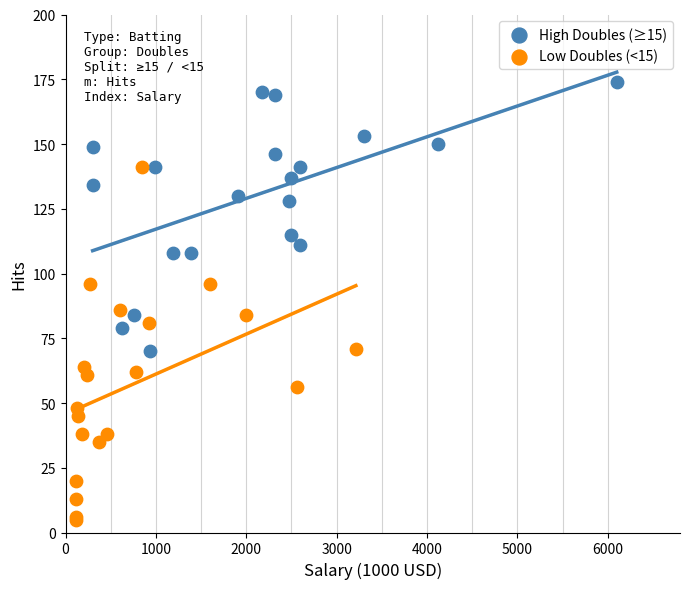

Which series reaches the minimum Y coordinate?

Low Doubles (<15)